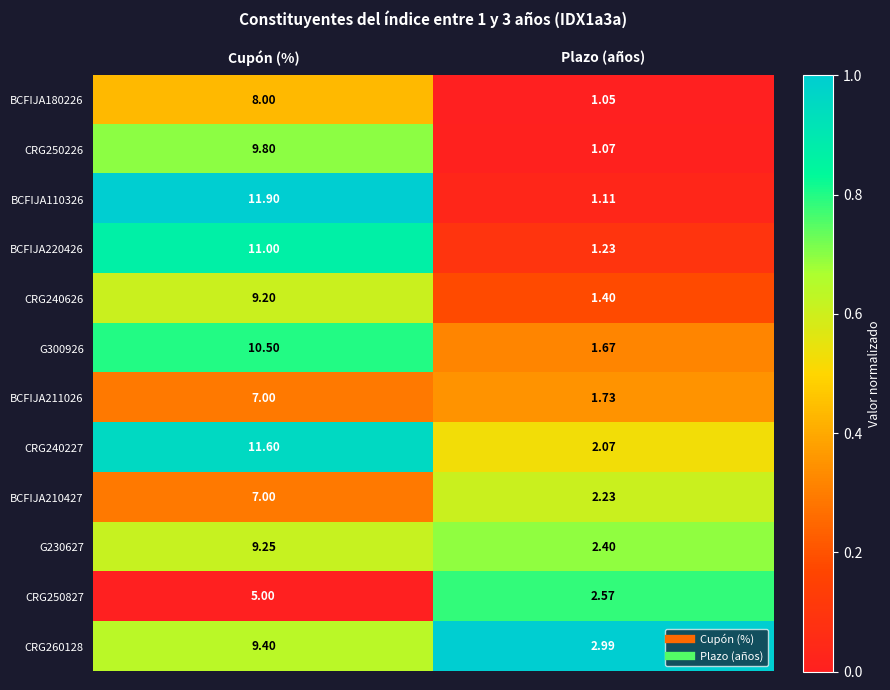

At which category is the sum across all series the highest?

Cupón (%)